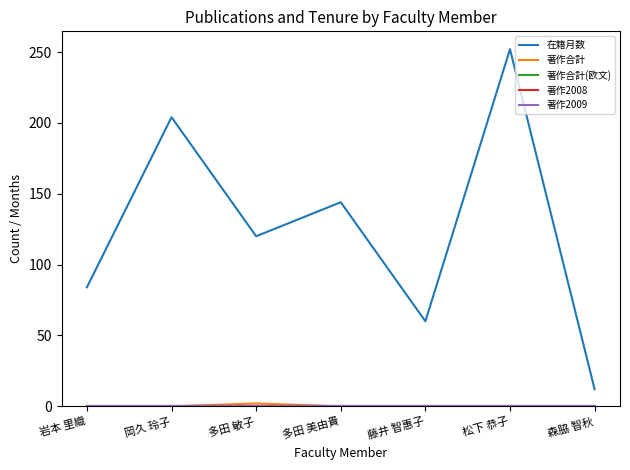

What is the difference between the maximum and minimum values in the 著作合計 series?

2